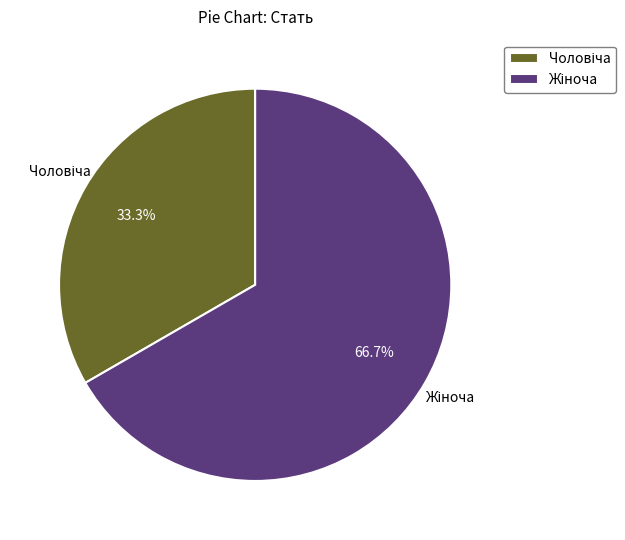

How many segments does this pie chart have?

2